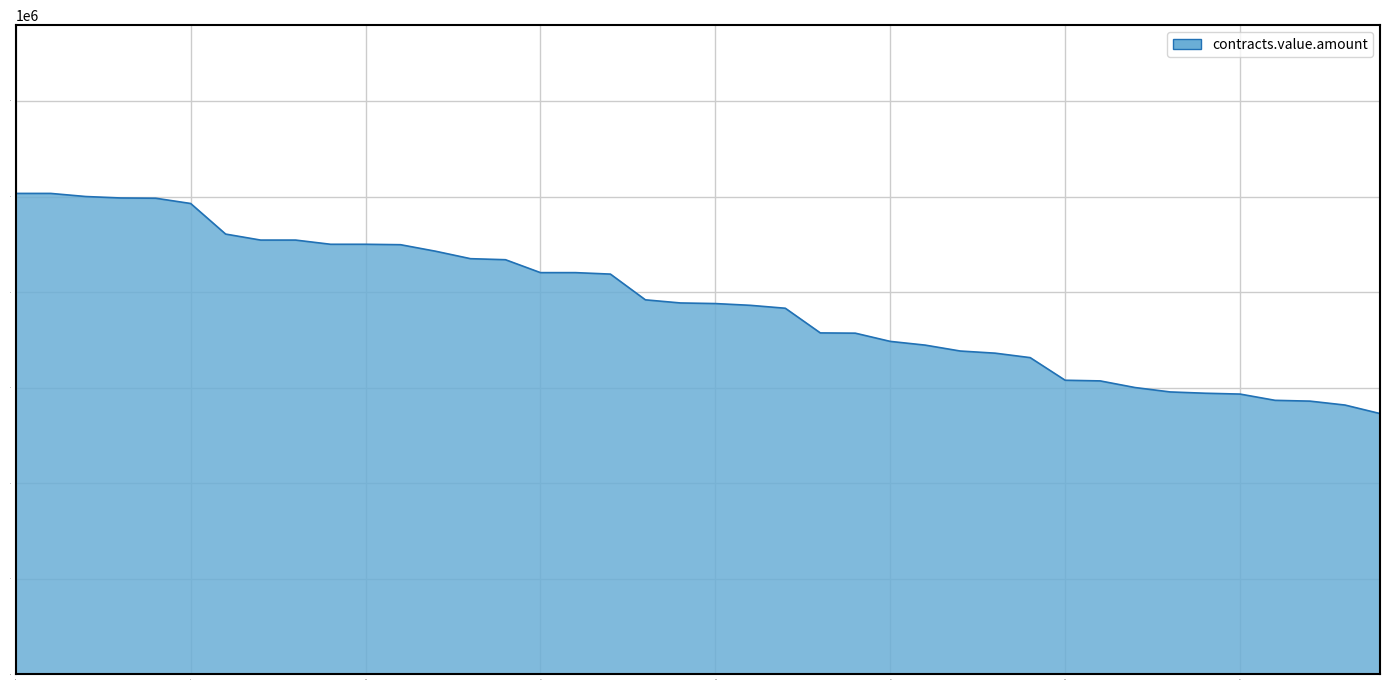

How many lines are shown in the chart?

1